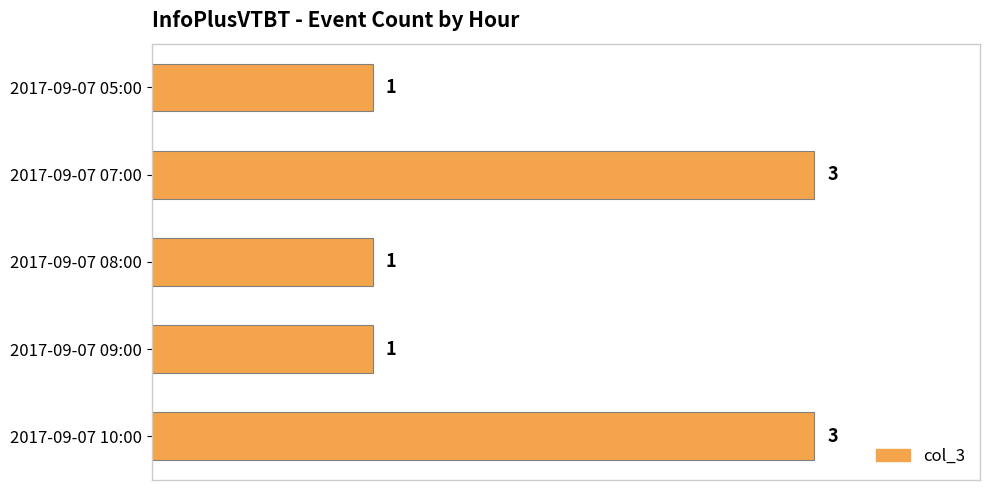

How many values are between 1 and 3?

5